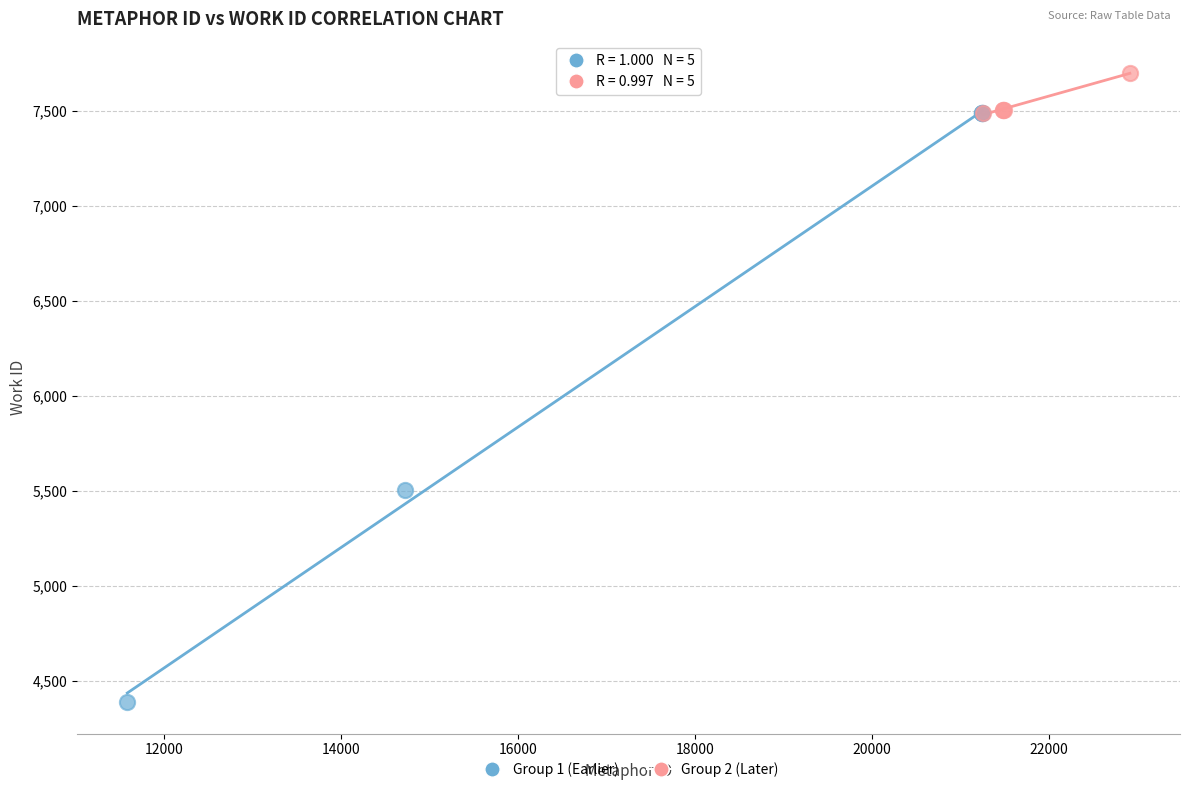

Which series contains the lowest Y value?

Group 1 (Earlier)